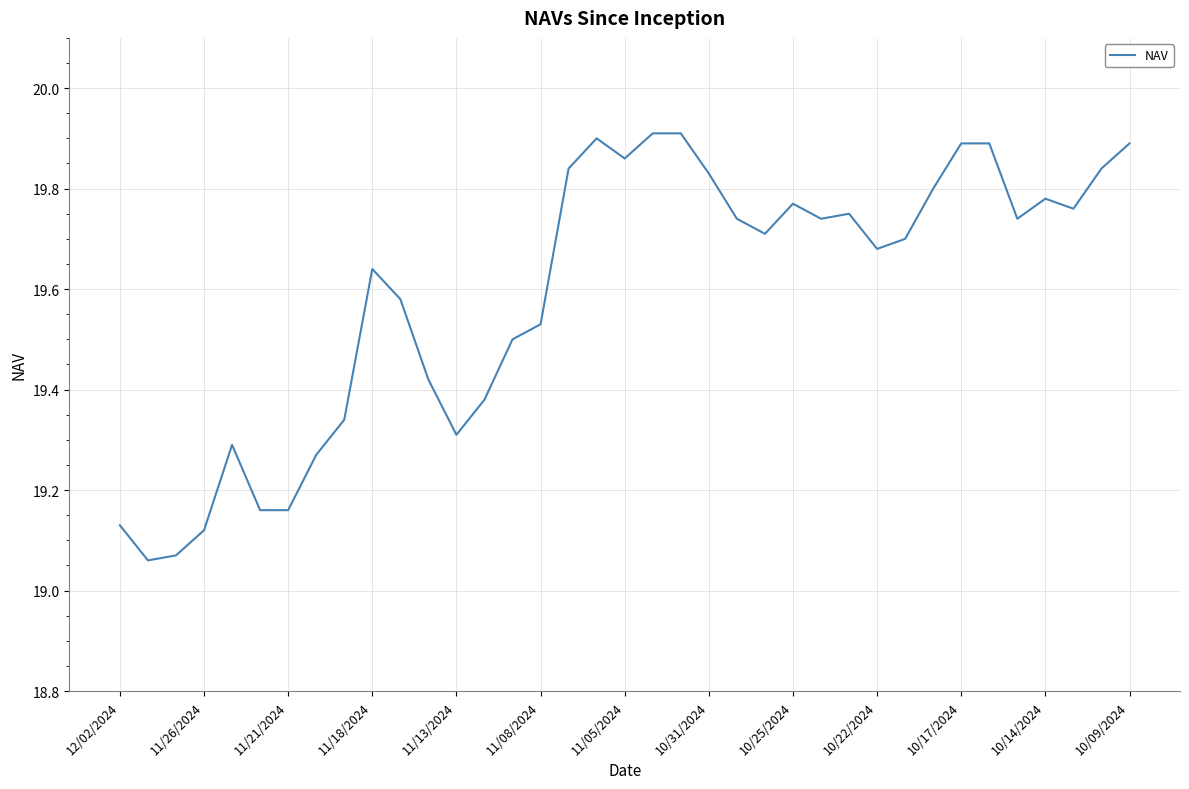

Which has a higher value, 11/21/2024 or 11/08/2024?

11/08/2024